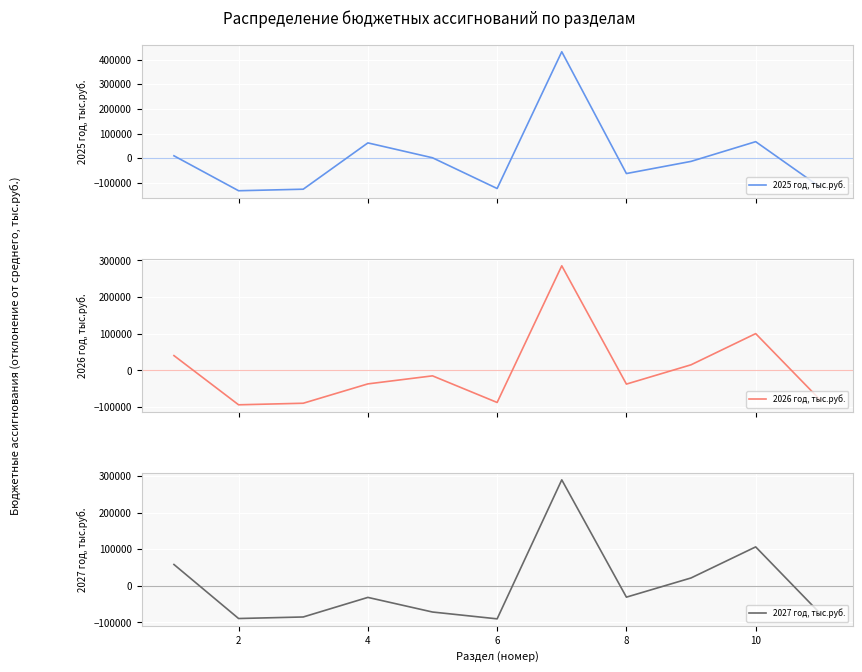

At which label does 2025 год, тыс.руб. reach its minimum?

2